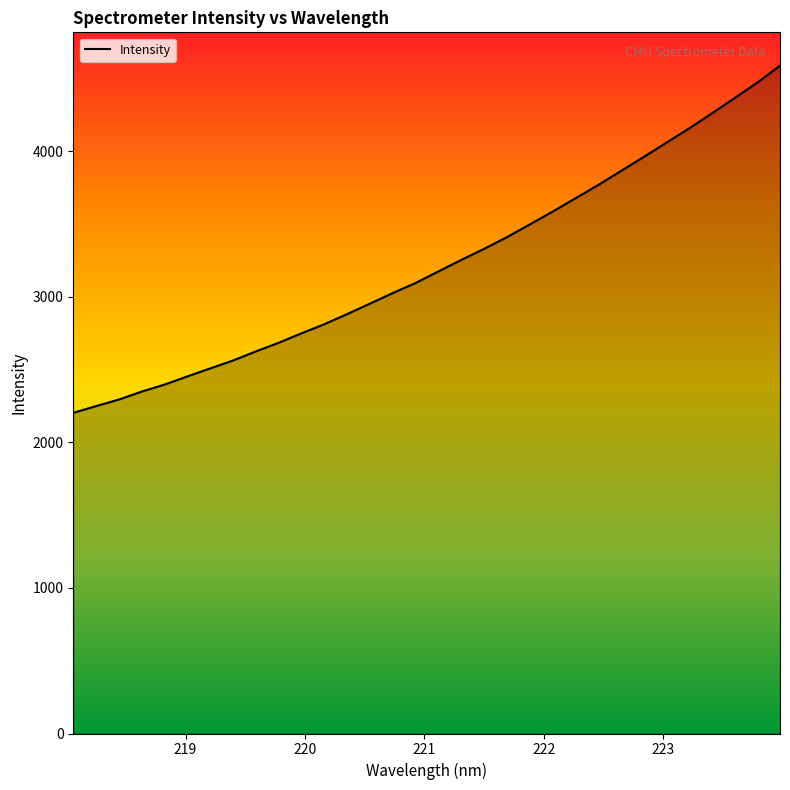

What is the difference between the maximum and minimum values?

2384.3